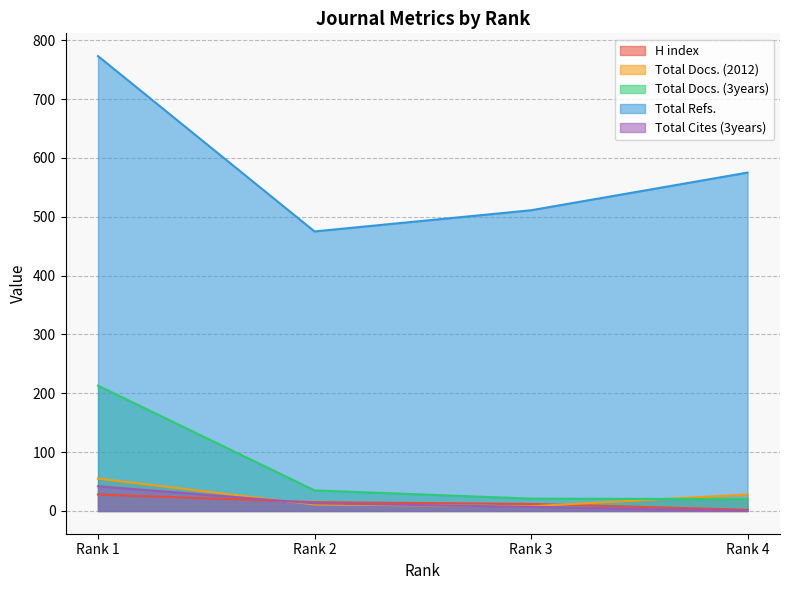

True or false: H index and Total Docs. (3years) intersect in this chart.

False